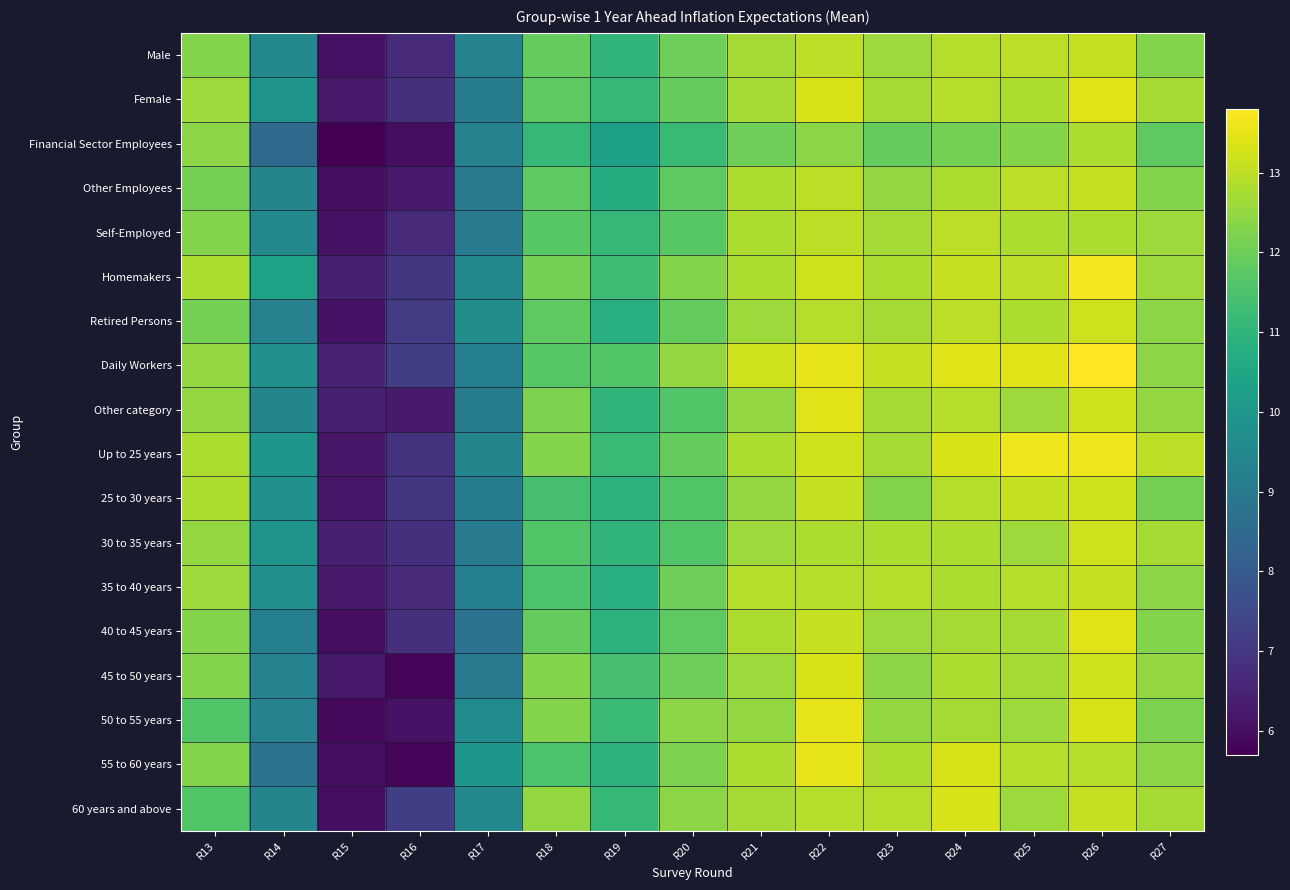

What is the difference between the highest and lowest values at R15?

0.8